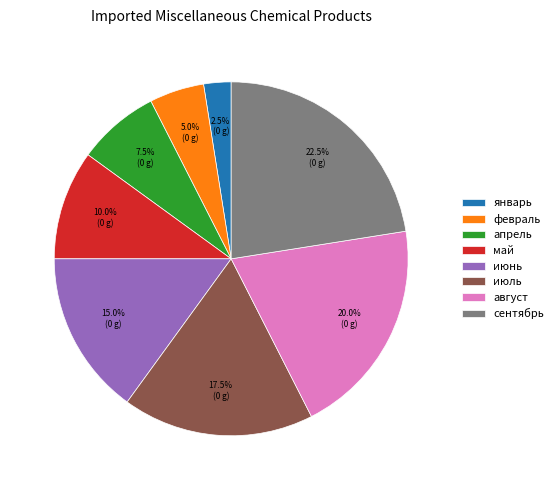

How many slices are in this pie chart?

8